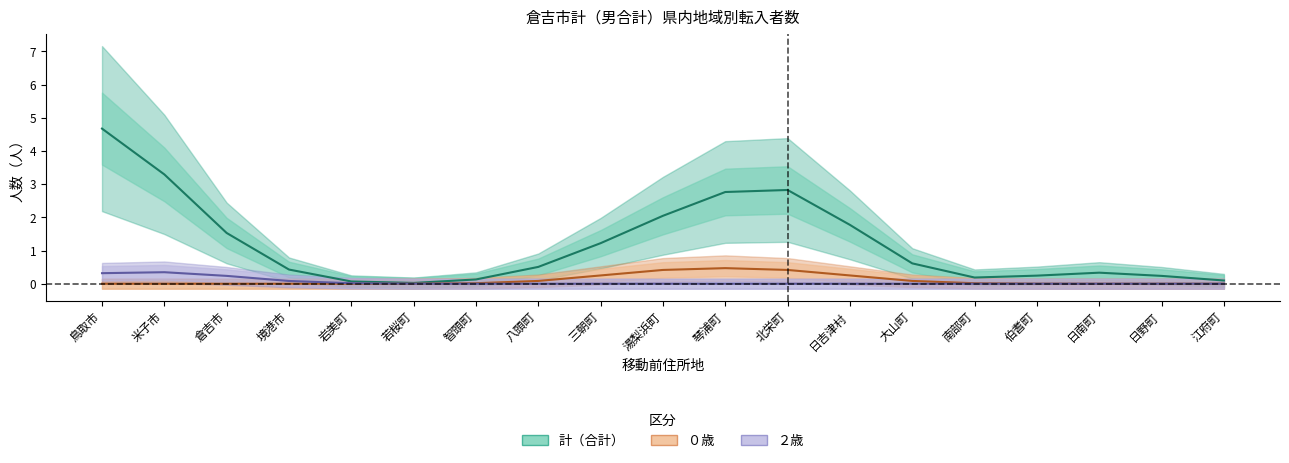

What is the difference between the maximum and minimum values in the ２歳 series?

0.3